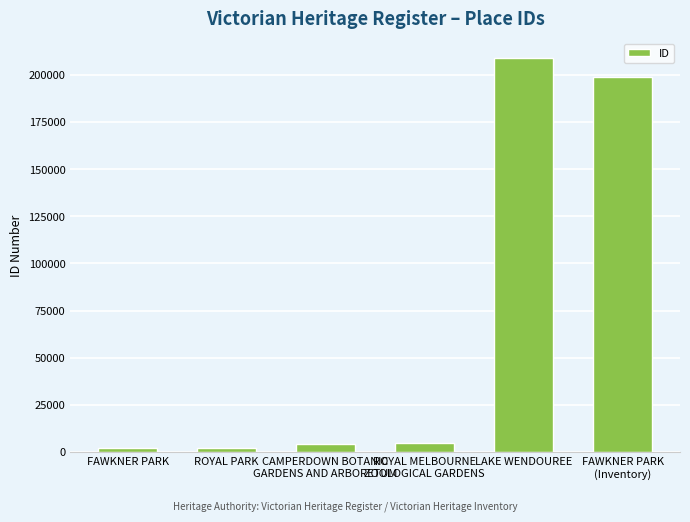

What is the label of the 6th bar from the left?

FAWKNER PARK
(Inventory)